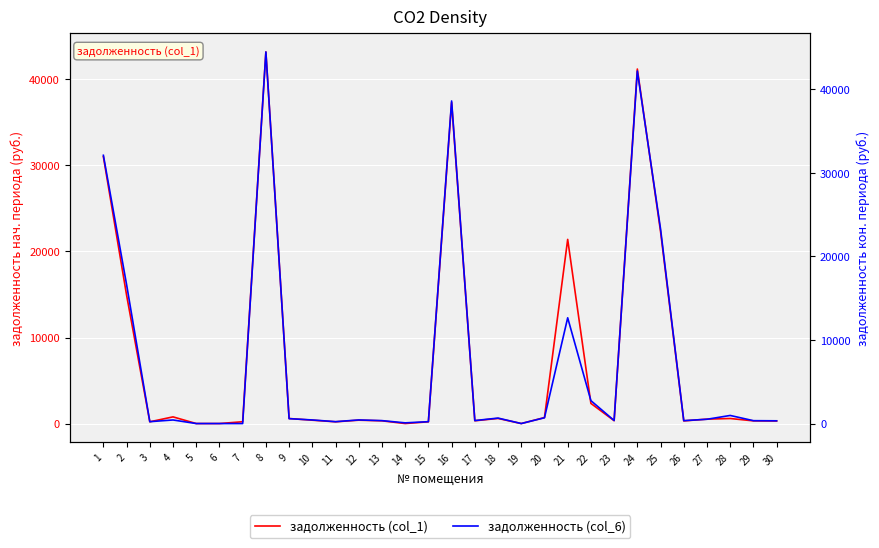

At which label does задолженность нач. first exceed 390?

1